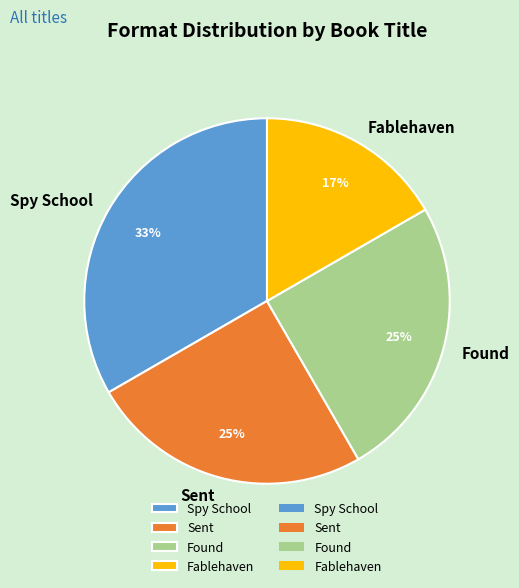

True or false: Sent accounts for 40% of the total.

False